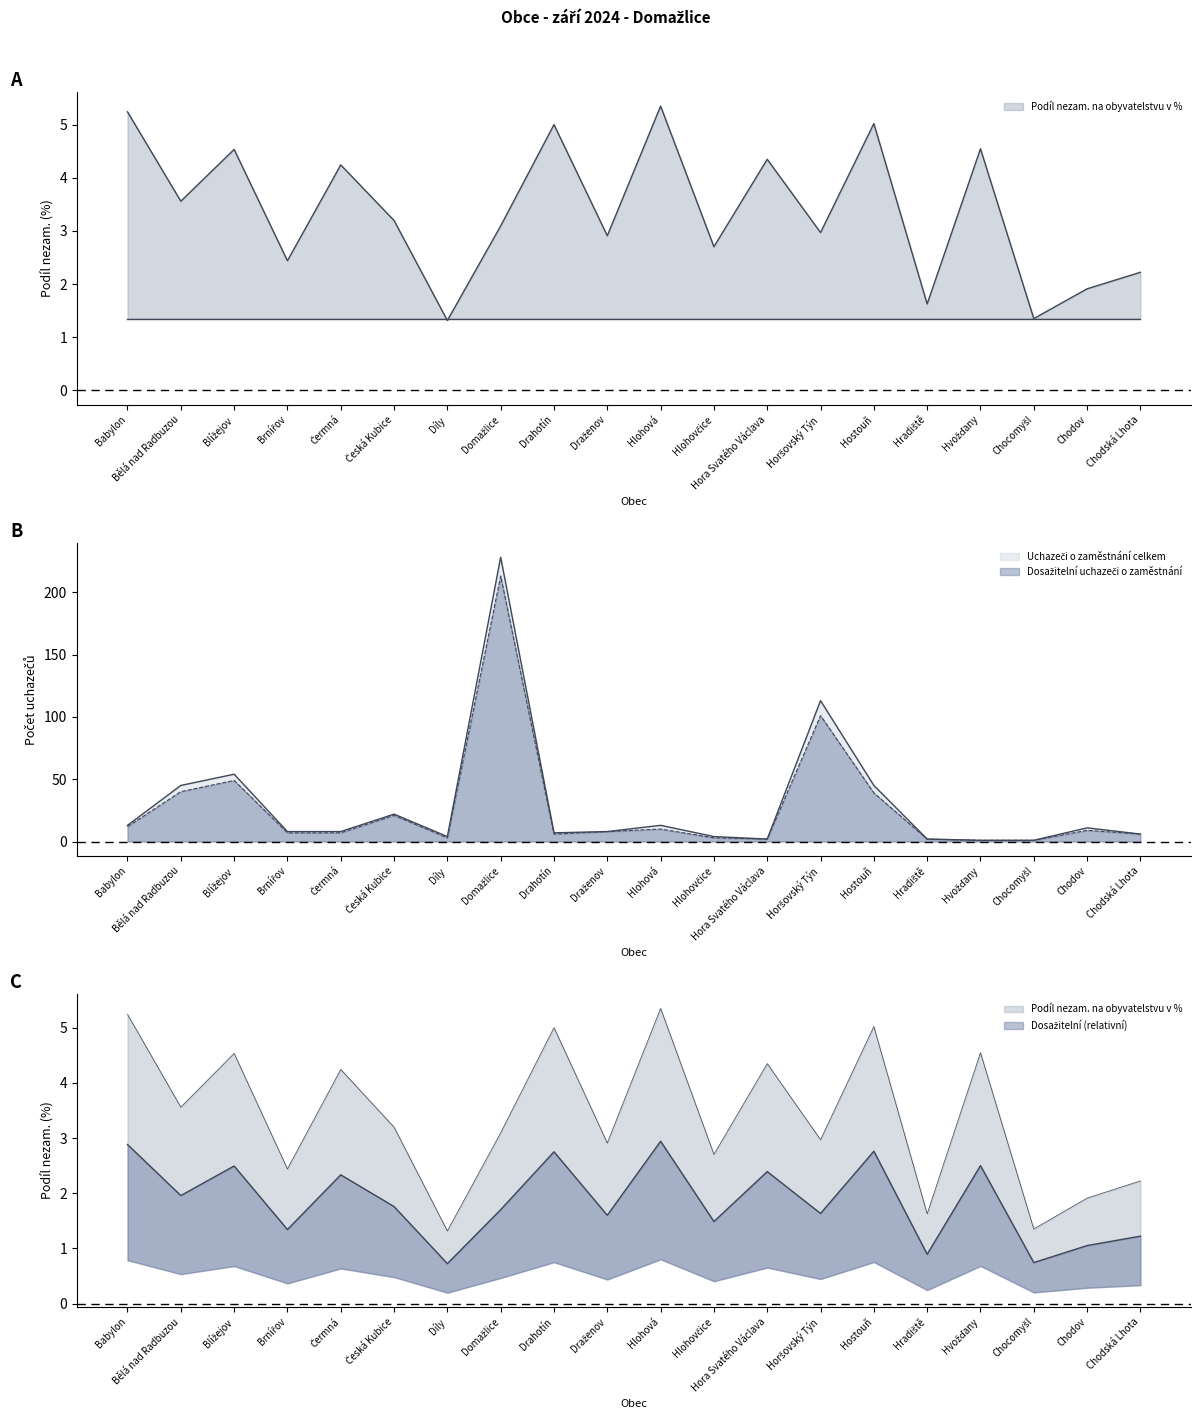

Reading left to right, list all the values displayed in this chart.

Podíl nezam. na obyvatelstvu v %: 5.2	3.6	4.5	2.4	4.2	3.2	1.3	3.1	5.0	2.9	5.3	2.7	4.3	3.0	5.0	1.6	4.5	1.4	1.9	2.2
Uchazeči o zaměstnání celkem: 13.0	45.0	54.0	8.0	8.0	22.0	4.0	228.0	7.0	8.0	13.0	4.0	2.0	113.0	45.0	2.0	1.0	1.0	11.0	6.0
Dosažitelní uchazeči o zaměstnání: 12.0	40.0	49.0	7.0	7.0	21.0	3.0	213.0	6.0	8.0	10.0	3.0	2.0	101.0	39.0	2.0	1.0	1.0	9.0	6.0